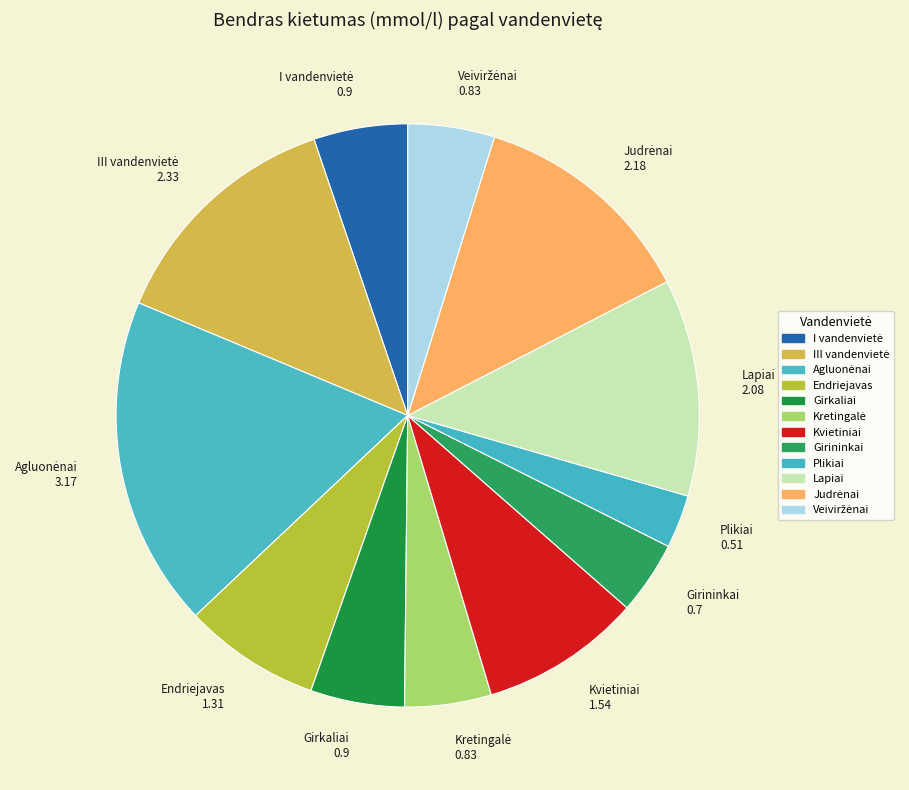

To the nearest percent, what is the difference between the Veiviržėnai and Girininkai slice percentages?

1%